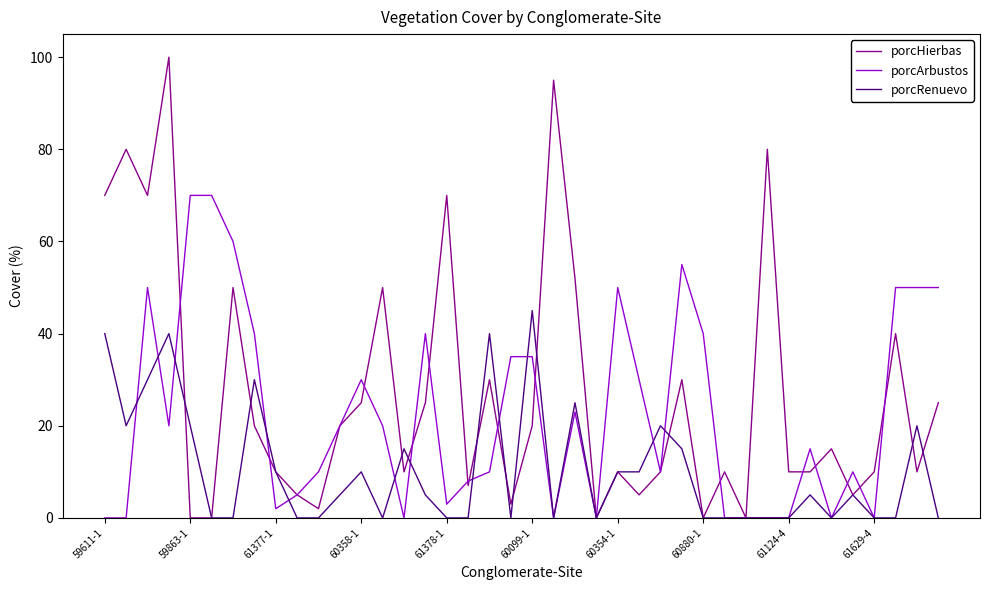

What is the highest value of the porcArbustos series?

70